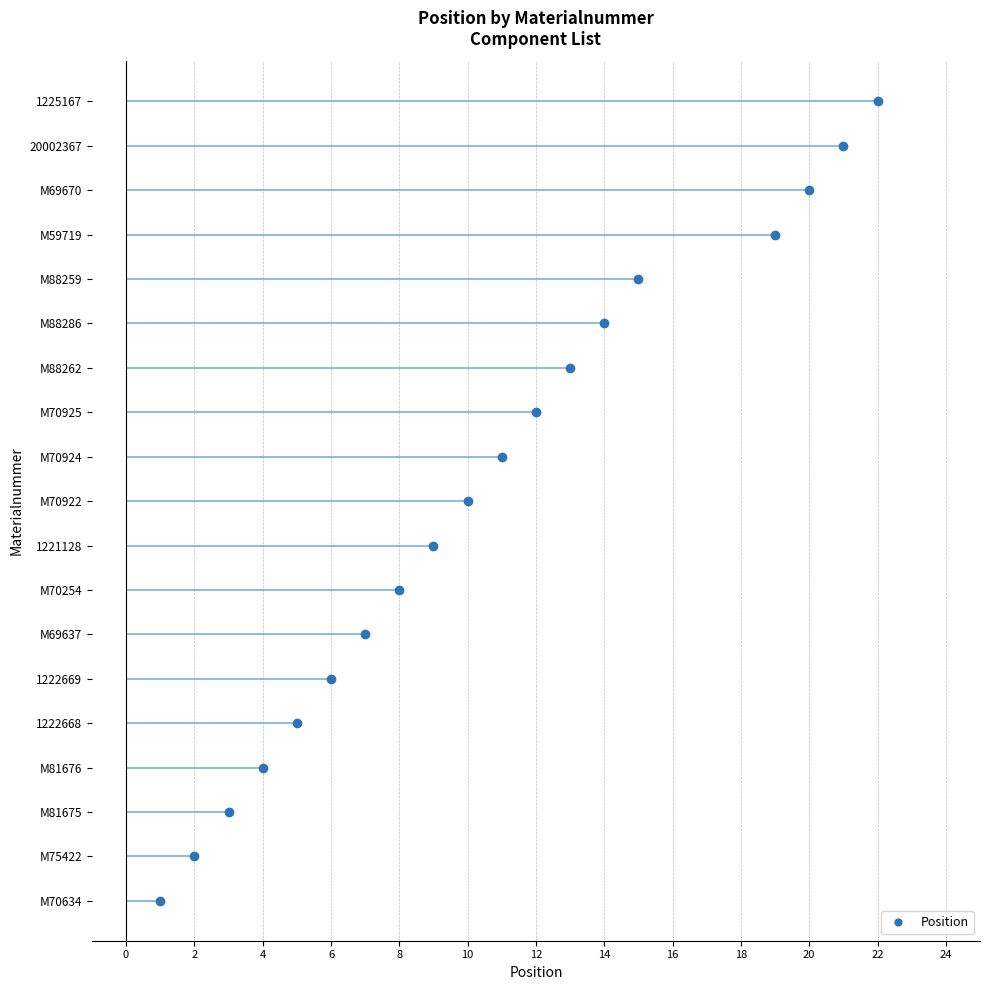

Which label corresponds to the smallest value in the chart?

M70634